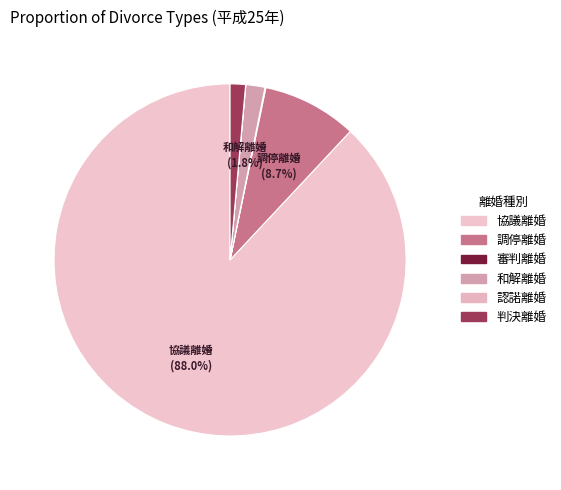

Which slice is the smallest?

認諾離婚